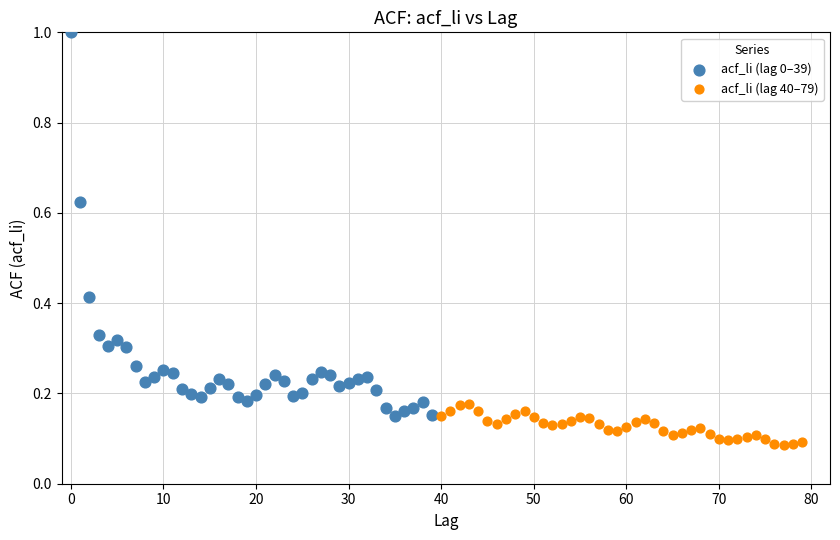

Which series has the largest Y range (max minus min)?

acf_li (lag 0–39)